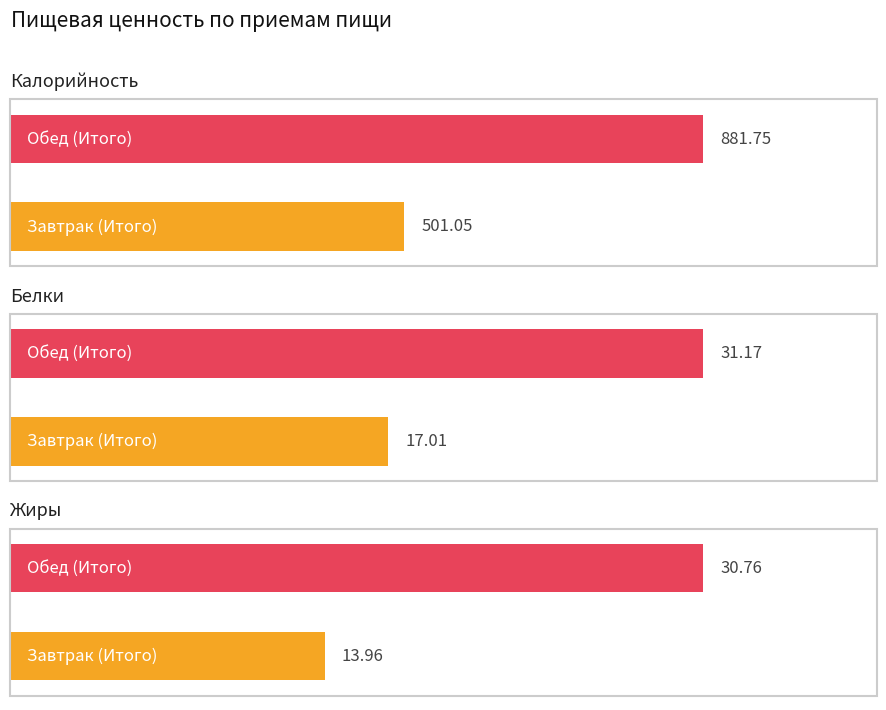

What are all the series names shown in the legend?

Калорийность, Белки, Жиры